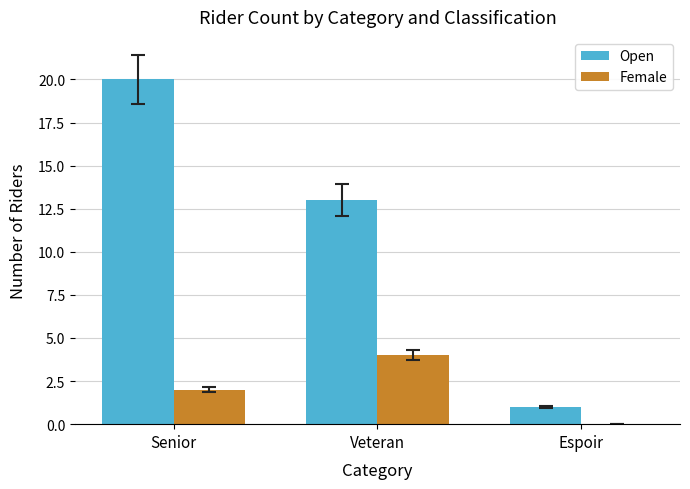

What is the sum of all Open values?

34